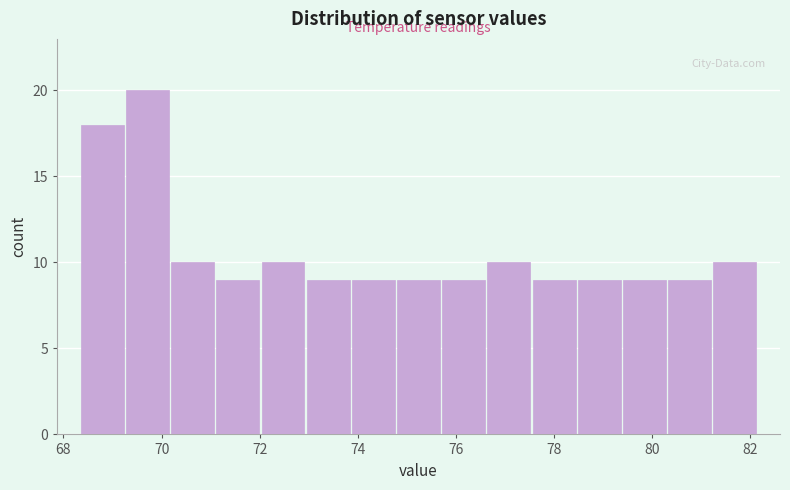

Over which range of the x-axis is the bar tallest?

69.2 to 70.2